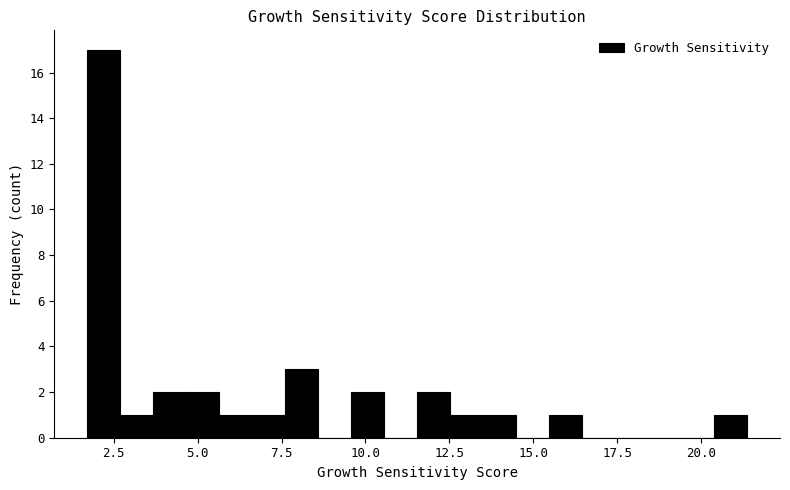

Around what value on the x-axis is the tallest bar? Give the approximate position of its centre, as read against the axis.

2.0